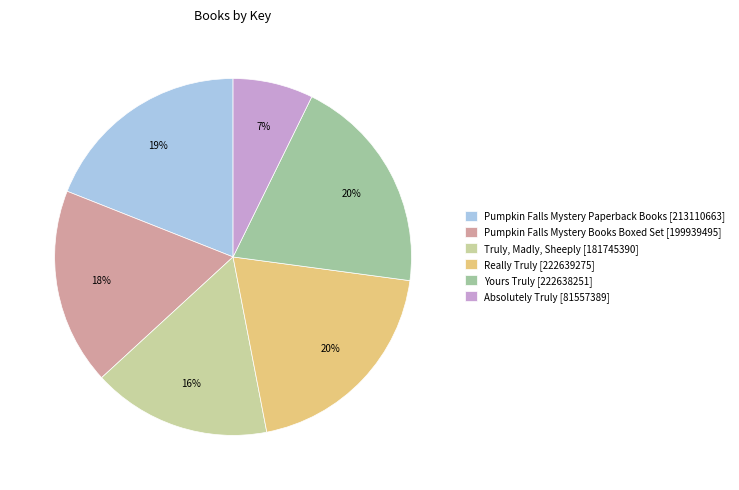

To the nearest percent, what is the difference between the largest and smallest slice percentages?

13%